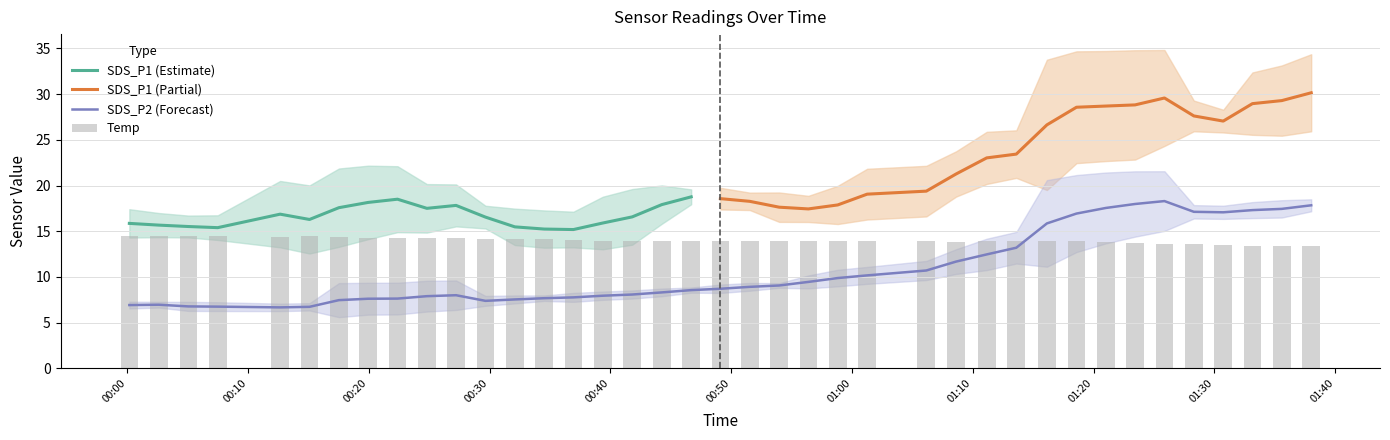

At which label is Temp closest to 13?

2023/01/01 01:33:09